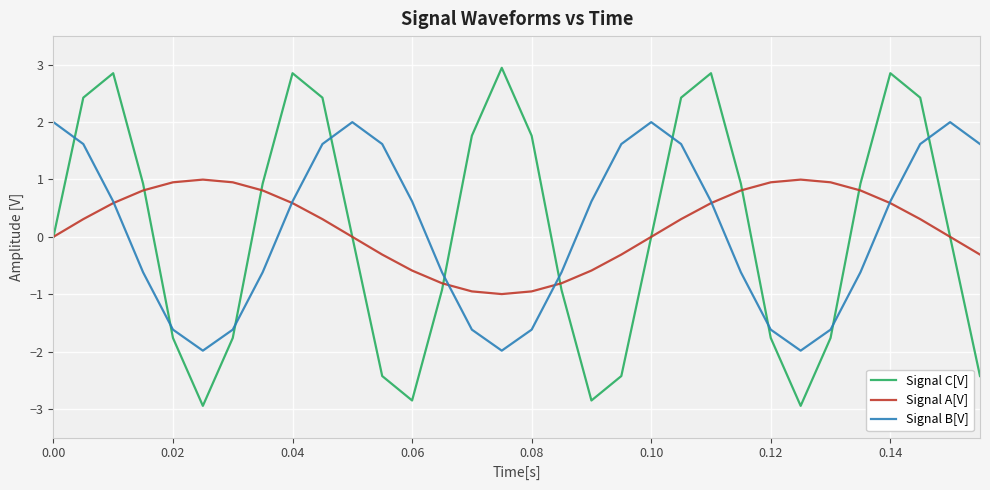

True or false: Signal A[V] and Signal B[V] cross at least once.

True